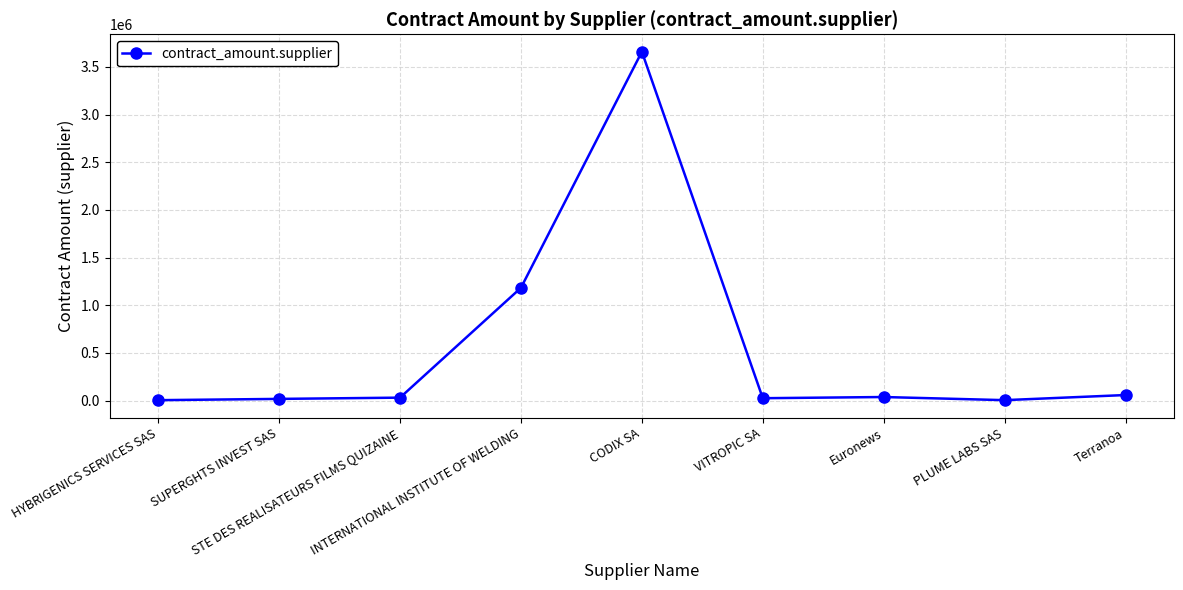

What is the sum of all values?

5021045.4